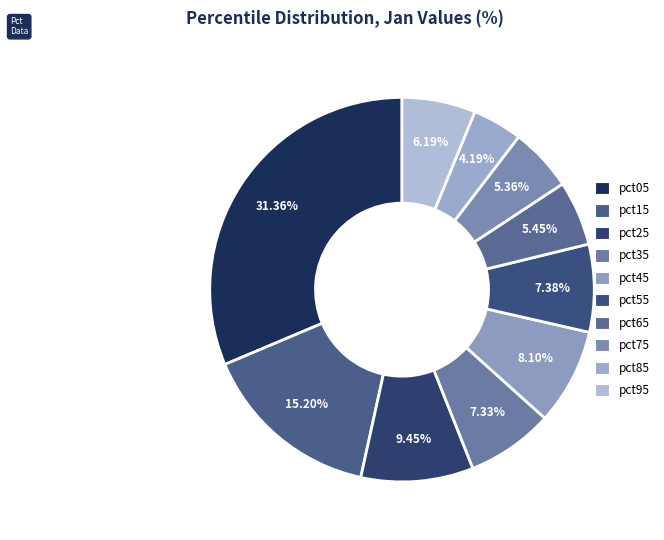

To the nearest percent, what is the difference between the largest and smallest slice percentages?

27%